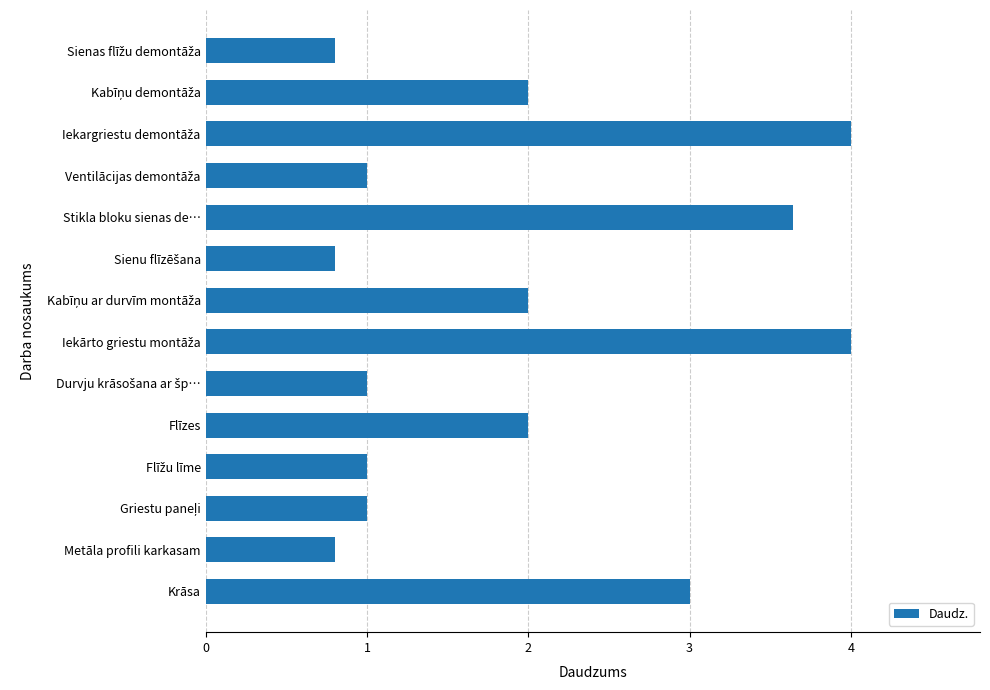

How many categories are shown in the chart?

14